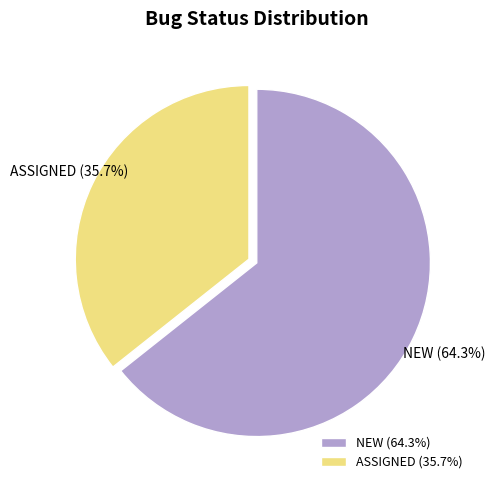

Rank the categories by value from highest to lowest.

NEW, ASSIGNED